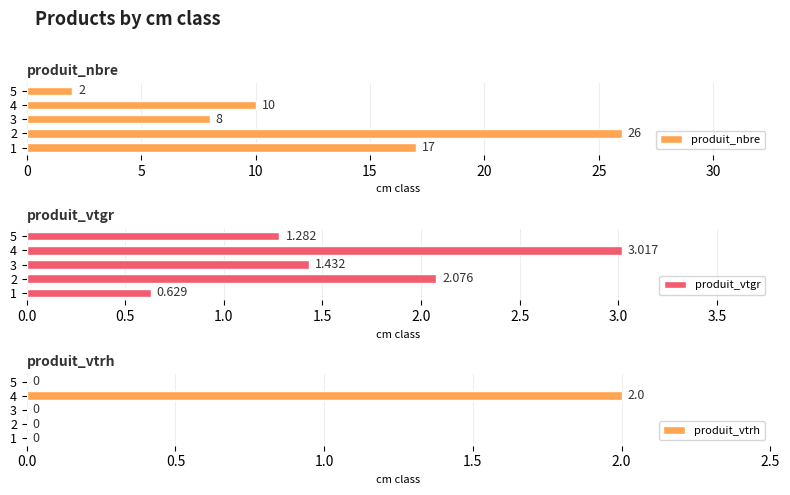

What is the difference between the second highest and minimum values in the produit_nbre series?

15